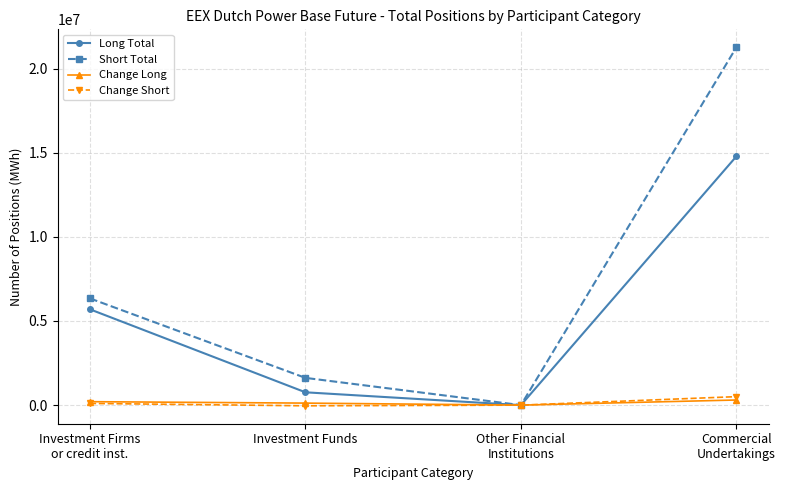

How many interior local valleys does the Change Long series have?

1